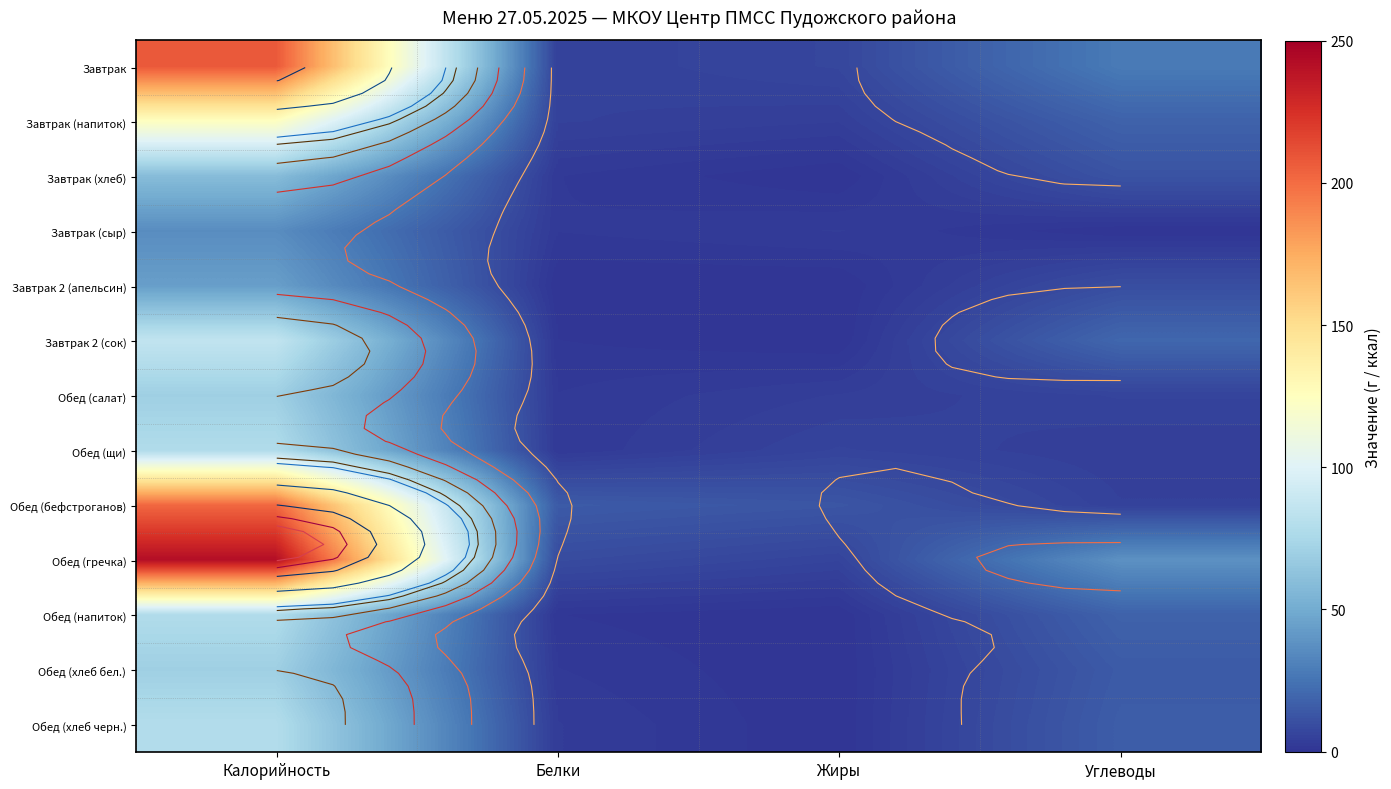

What is the difference between the Завтрак values at Калорийность and Жиры?

201